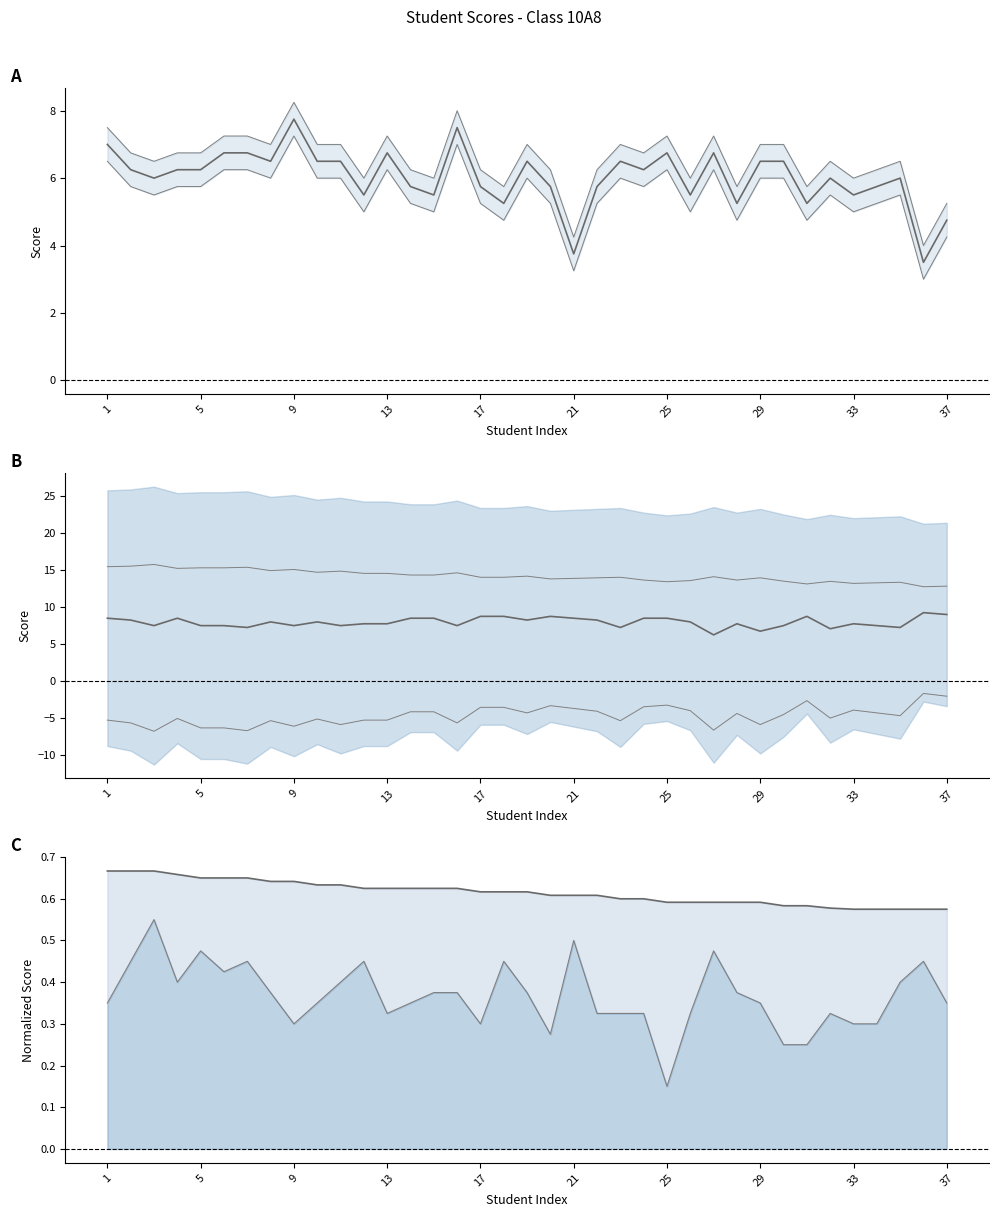

At which label is Ngoại ngữ closest to 0?

25